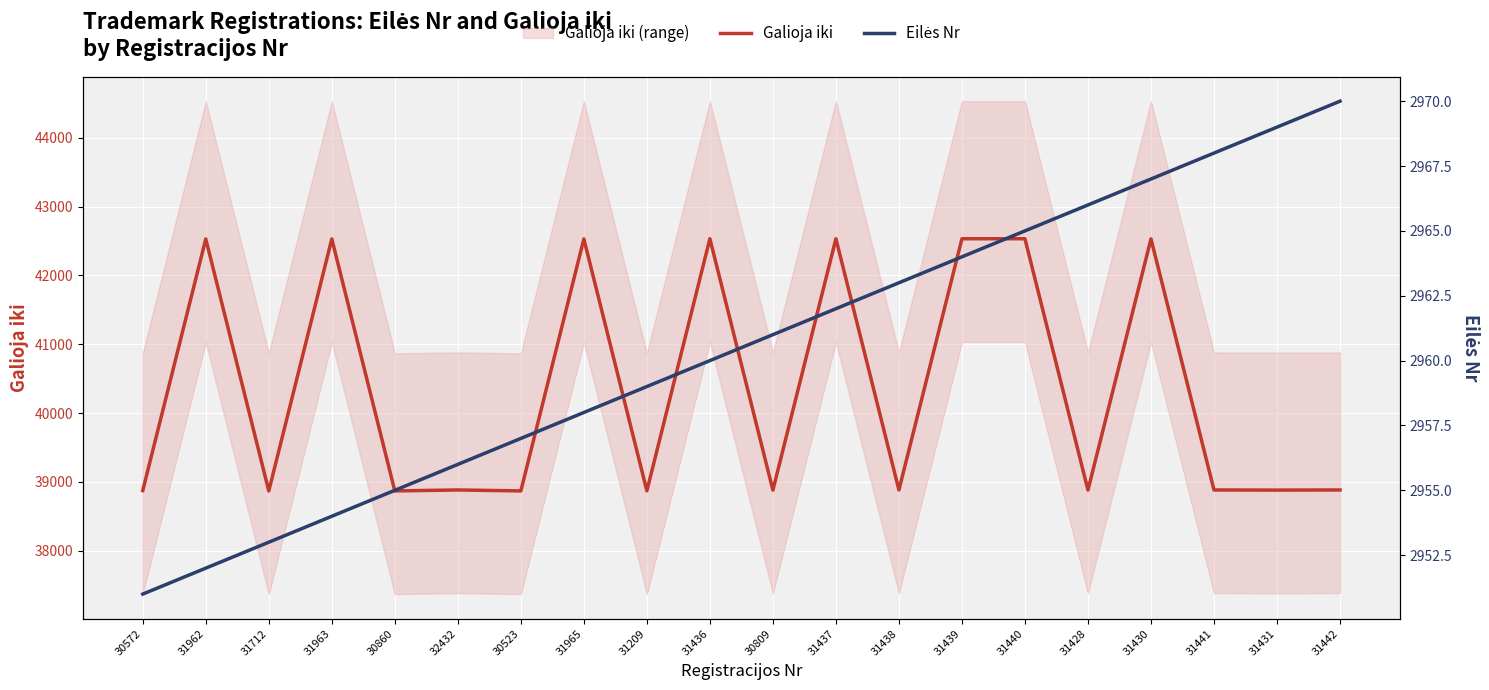

Reading left to right, what are all the values shown in this chart?

Galioja iki: 30572=38873	31962=42531	31712=38867	31963=42531	30860=38867	32432=38881	30523=38867	31965=42531	31209=38868	31436=42534	30809=38879	31437=42534	31438=38881	31439=42534	31440=42534	31428=38879	31430=42532	31441=38881	31431=38879	31442=38881
Eilės Nr: 30572=2951	31962=2952	31712=2953	31963=2954	30860=2955	32432=2956	30523=2957	31965=2958	31209=2959	31436=2960	30809=2961	31437=2962	31438=2963	31439=2964	31440=2965	31428=2966	31430=2967	31441=2968	31431=2969	31442=2970